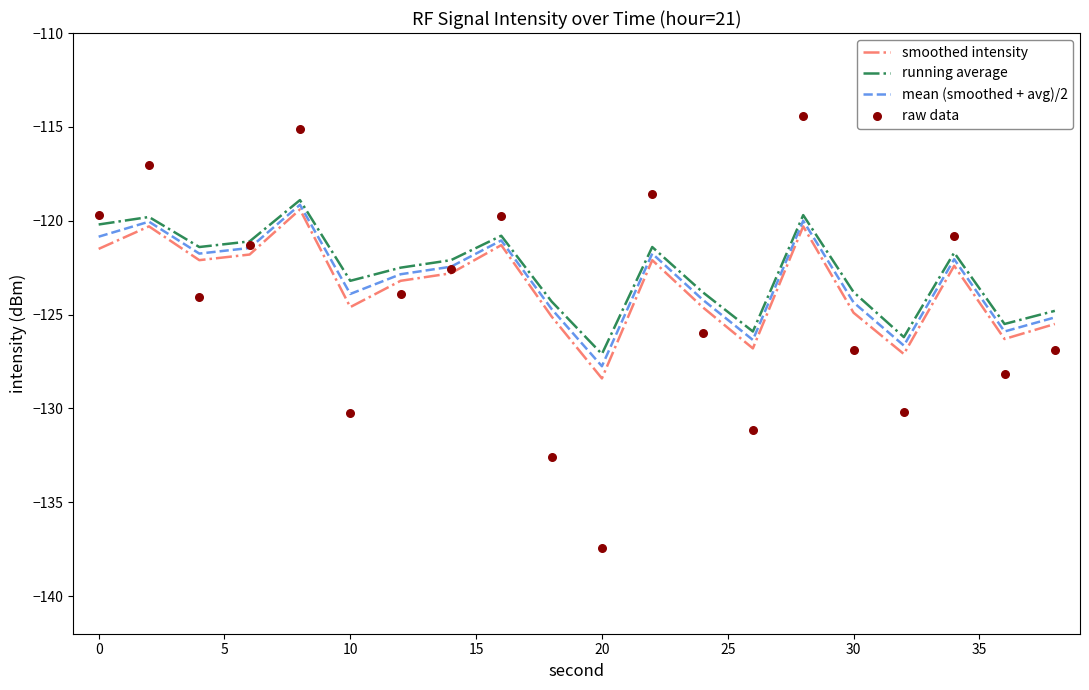

Which series has the largest total across all categories?

running average